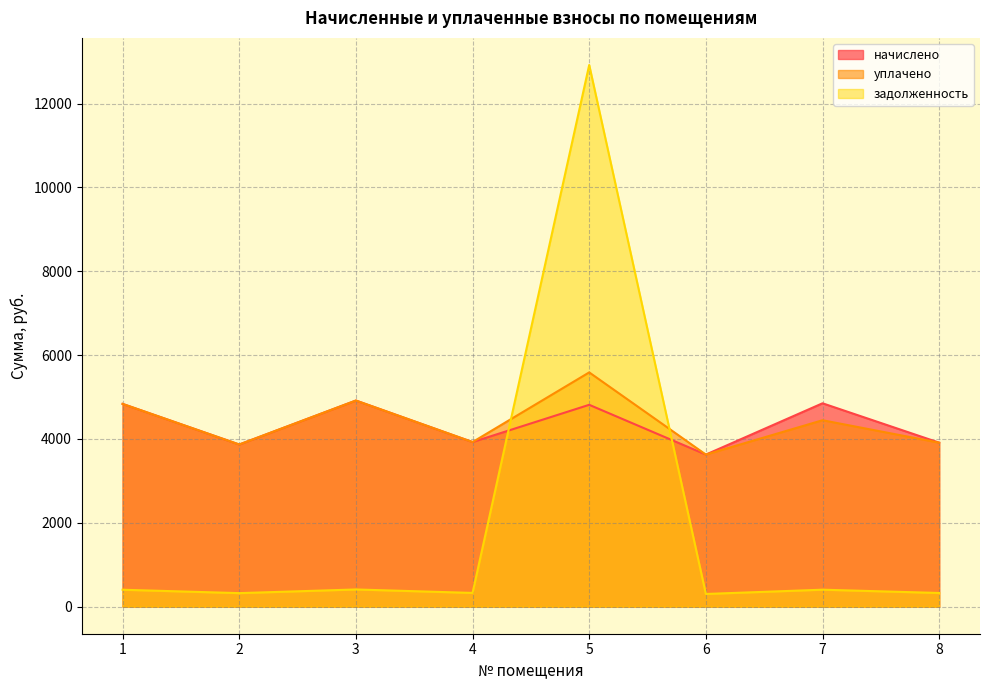

At 6, list the series in order from smallest to largest.

задолженность, начислено, уплачено